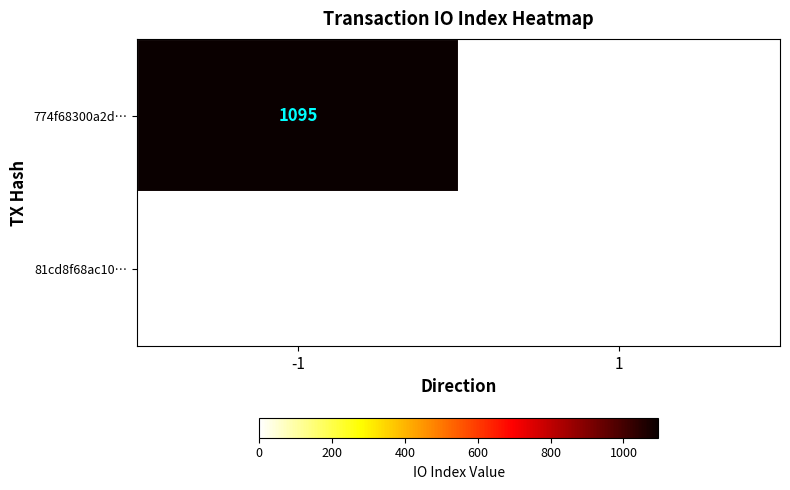

At io_index, list the series in order from smallest to largest.

81cd8f68ac10e4ac0e07590bd7d5ec4fa24c2b8, 774f68300a2d2082a7d800abdb2be246bdbdcdc